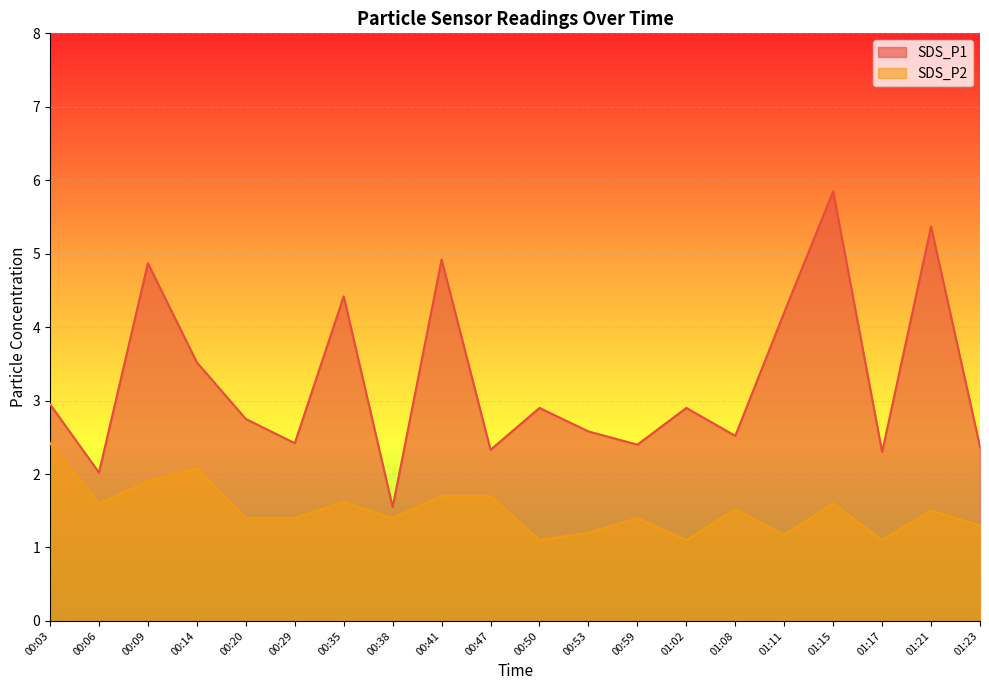

Reading left to right, extract all data points from this chart.

SDS_P1: 00:03=3.0	00:06=2.0	00:09=4.9	00:14=3.5	00:20=2.8	00:29=2.4	00:35=4.4	00:38=1.6	00:41=4.9	00:47=2.3	00:50=2.9	00:53=2.6	00:59=2.4	01:02=2.9	01:08=2.5	01:11=4.2	01:15=5.8	01:17=2.3	01:21=5.4	01:23=2.4
SDS_P2: 00:03=2.4	00:06=1.6	00:09=1.9	00:14=2.1	00:20=1.4	00:29=1.4	00:35=1.6	00:38=1.4	00:41=1.7	00:47=1.7	00:50=1.1	00:53=1.2	00:59=1.4	01:02=1.1	01:08=1.5	01:11=1.2	01:15=1.6	01:17=1.1	01:21=1.5	01:23=1.3